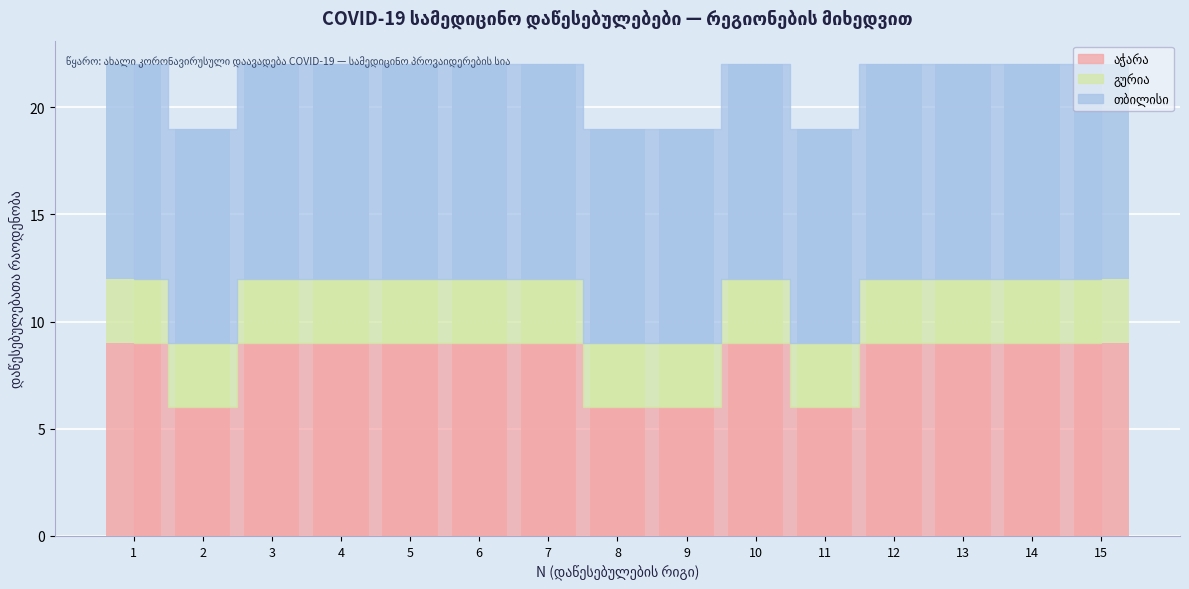

Rank the series by their average value, from lowest to highest.

გურია, აჭარა, თბილისი